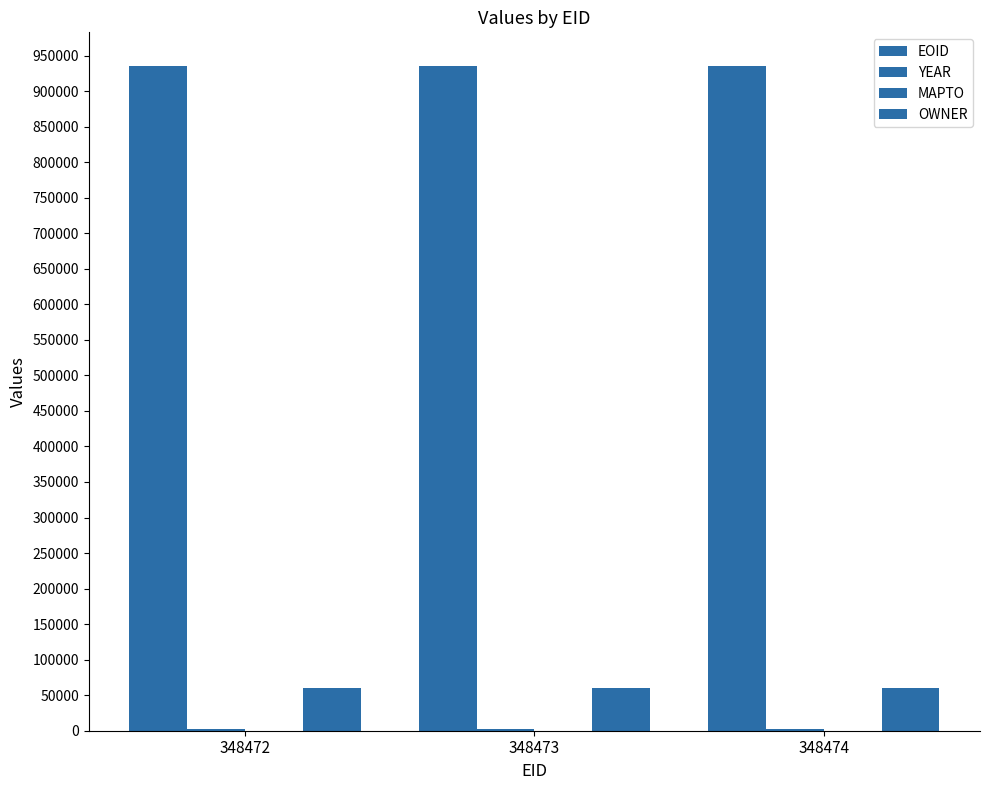

Which label corresponds to the largest value in the chart?

348474